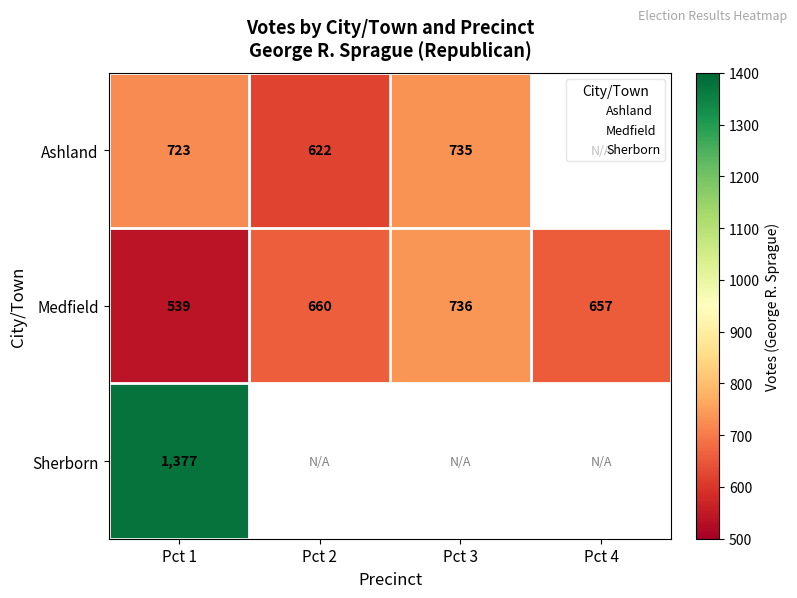

Which series has the largest total across all categories?

Medfield